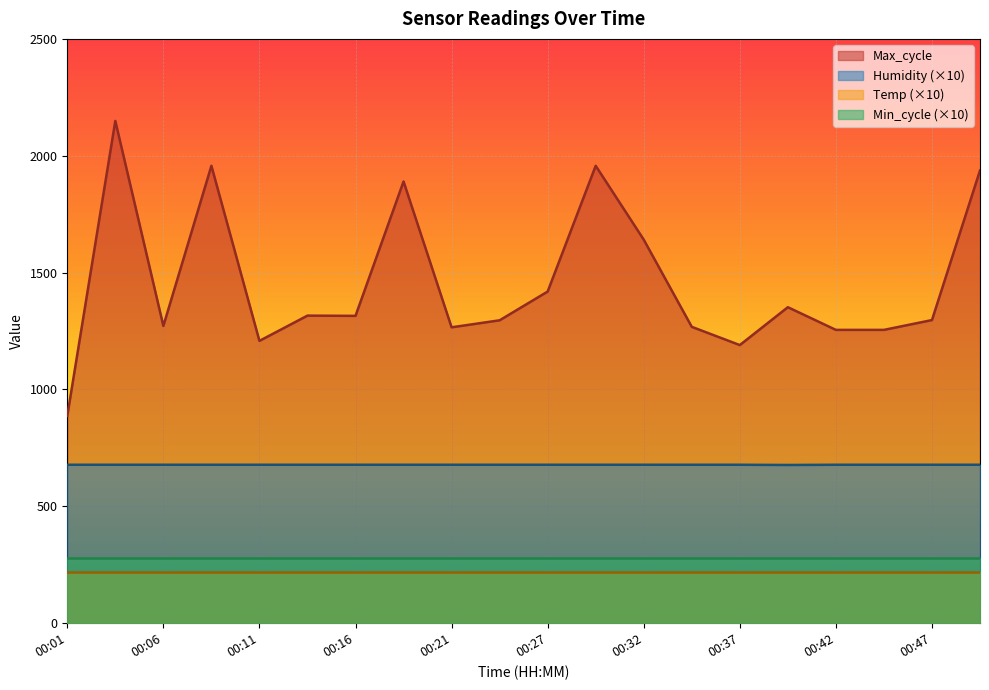

What is the value of the Humidity point at the 18th from the left?

678